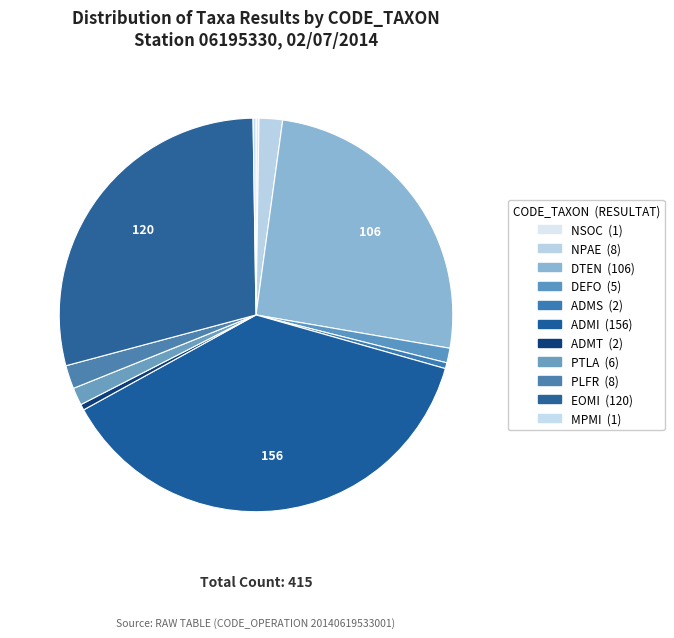

To the nearest percent, what is the difference between the PLFR and EOMI slice percentages?

27%